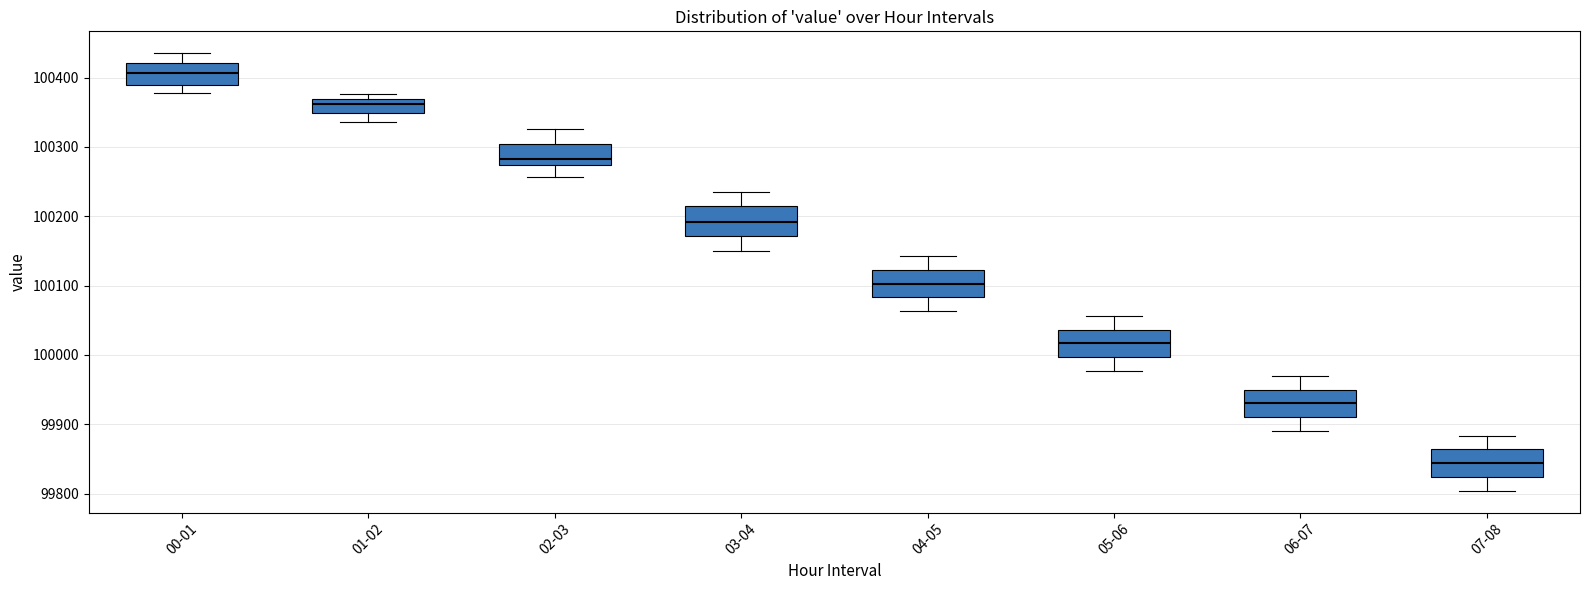

Which box's median line is the highest?

00-01